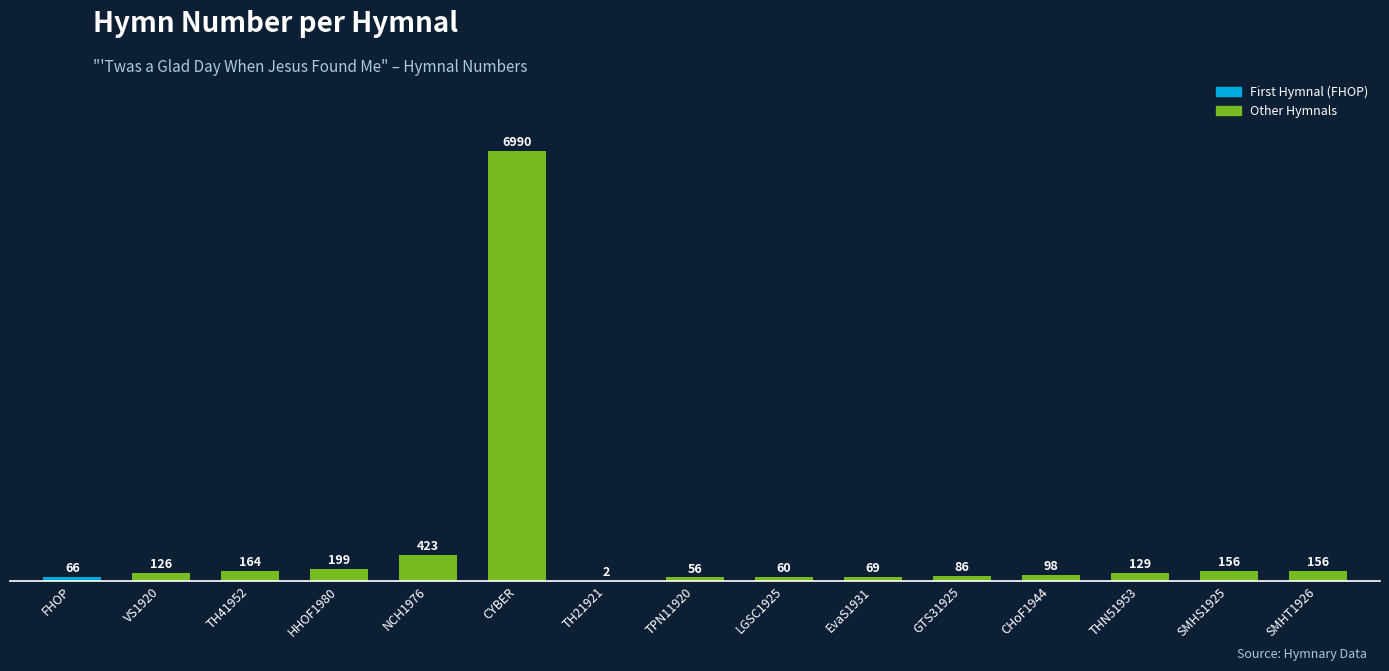

Reading left to right, extract all data points from this chart.

FHOP=66	VS1920=126	TH41952=164	HHOF1980=199	NCH1976=423	CYBER=6990	TH21921=2	TPN11920=56	LGSC1925=60	EvaS1931=69	GTS31925=86	CHoF1944=98	THN51953=129	SMHS1925=156	SMHT1926=156